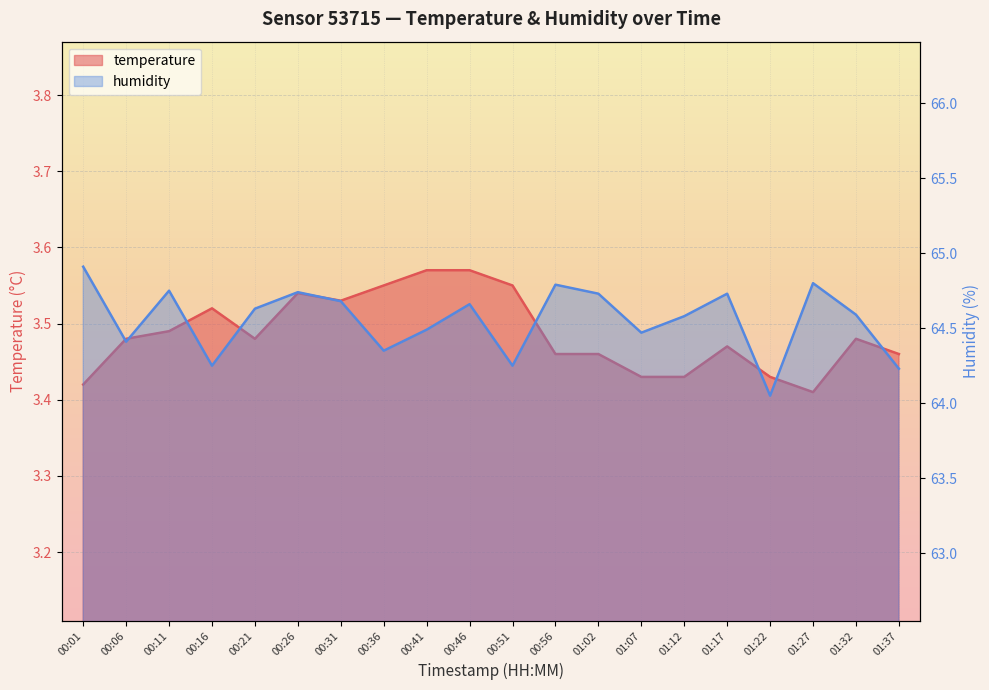

Reading left to right, transcribe all the data shown in this chart.

temperature: 00:01=3.4	00:06=3.5	00:11=3.5	00:16=3.5	00:21=3.5	00:26=3.5	00:31=3.5	00:36=3.5	00:41=3.6	00:46=3.6	00:51=3.5	00:56=3.5	01:02=3.5	01:07=3.4	01:12=3.4	01:17=3.5	01:22=3.4	01:27=3.4	01:32=3.5	01:37=3.5
humidity: 00:01=64.9	00:06=64.4	00:11=64.8	00:16=64.2	00:21=64.6	00:26=64.7	00:31=64.7	00:36=64.3	00:41=64.5	00:46=64.7	00:51=64.2	00:56=64.8	01:02=64.7	01:07=64.5	01:12=64.6	01:17=64.7	01:22=64.0	01:27=64.8	01:32=64.6	01:37=64.2